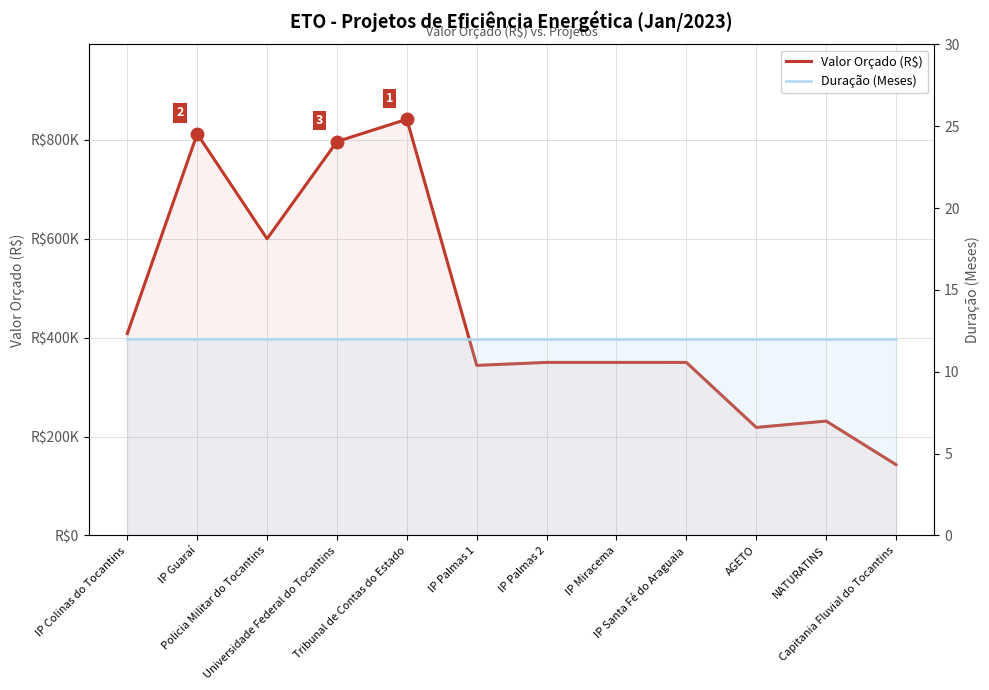

What is the maximum value for Duração (Meses)?

12